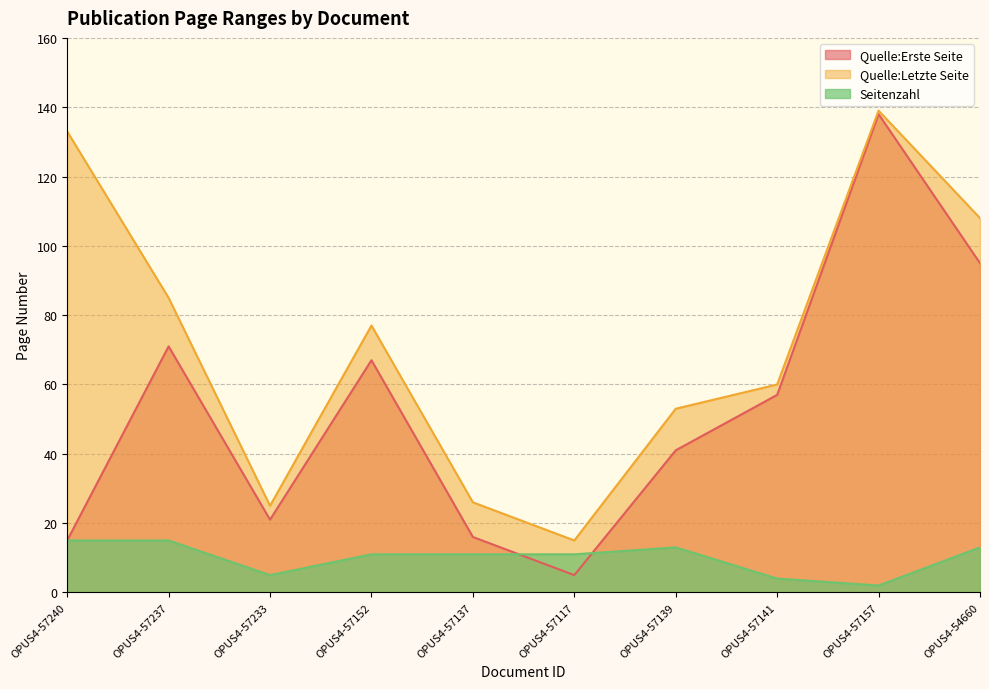

True or false: Quelle:Letzte Seite and Seitenzahl cross at least once.

False